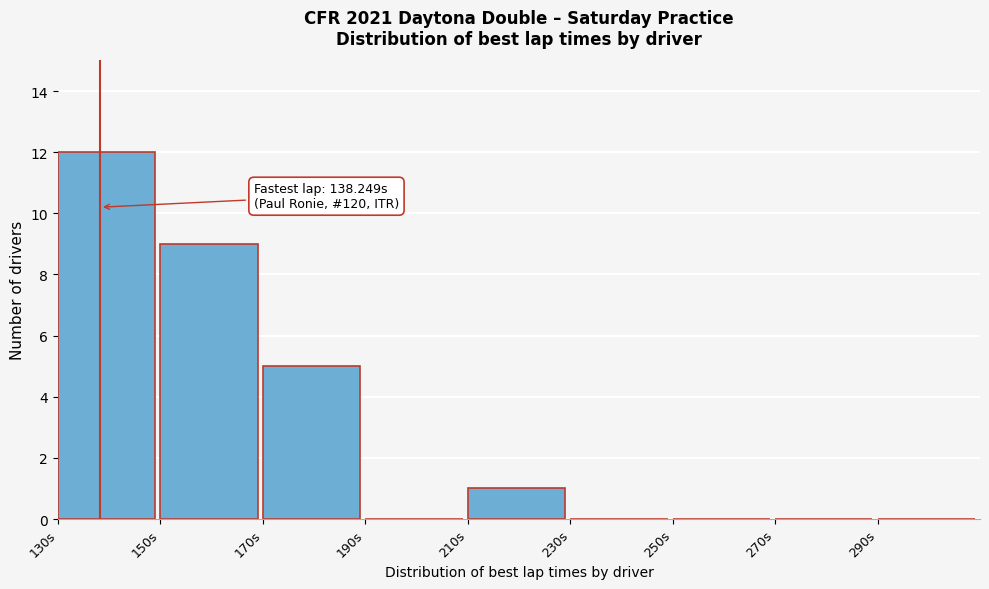

Over which range of the x-axis is the bar tallest?

130 to 150